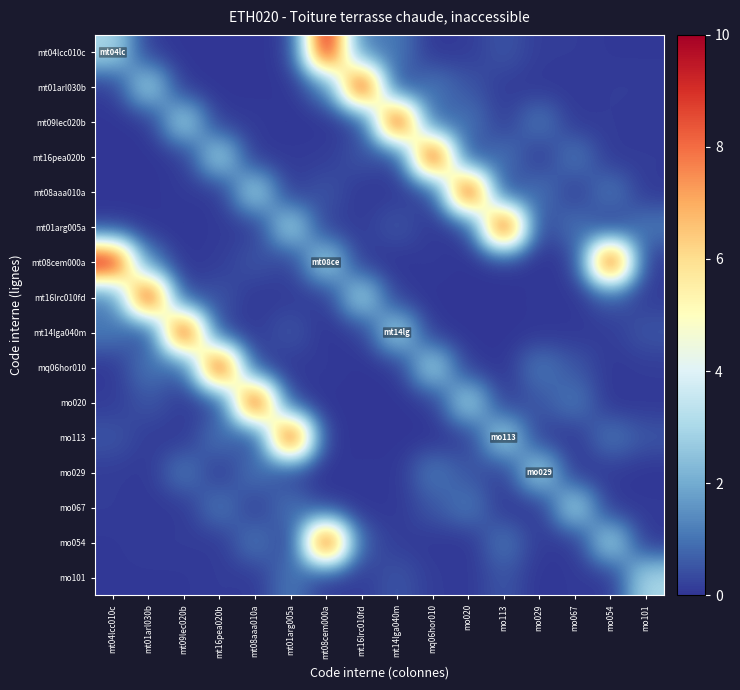

Rank the series by their maximum value, from lowest to highest.

mo029, mo067, mo101, mt04lcc010c, mt01arl030b, mt09lec020b, mt16pea020b, mt08aaa010a, mt01arg005a, mt08cem000a, mt16lrc010fd, mt14lga040m, mq06hor010, mo020, mo113, mo054